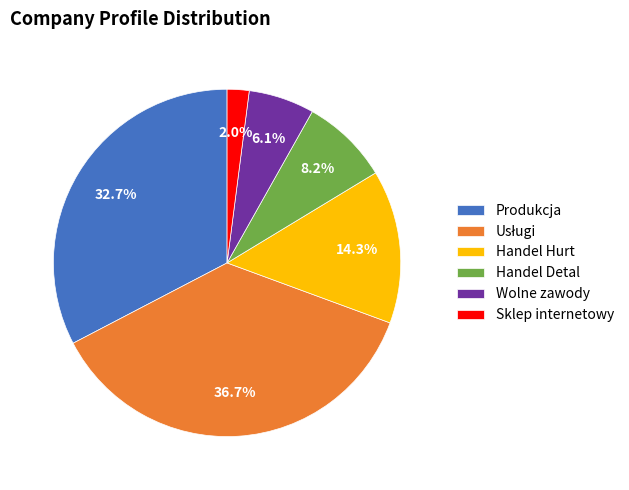

Between Produkcja and Handel Hurt, which is larger?

Produkcja